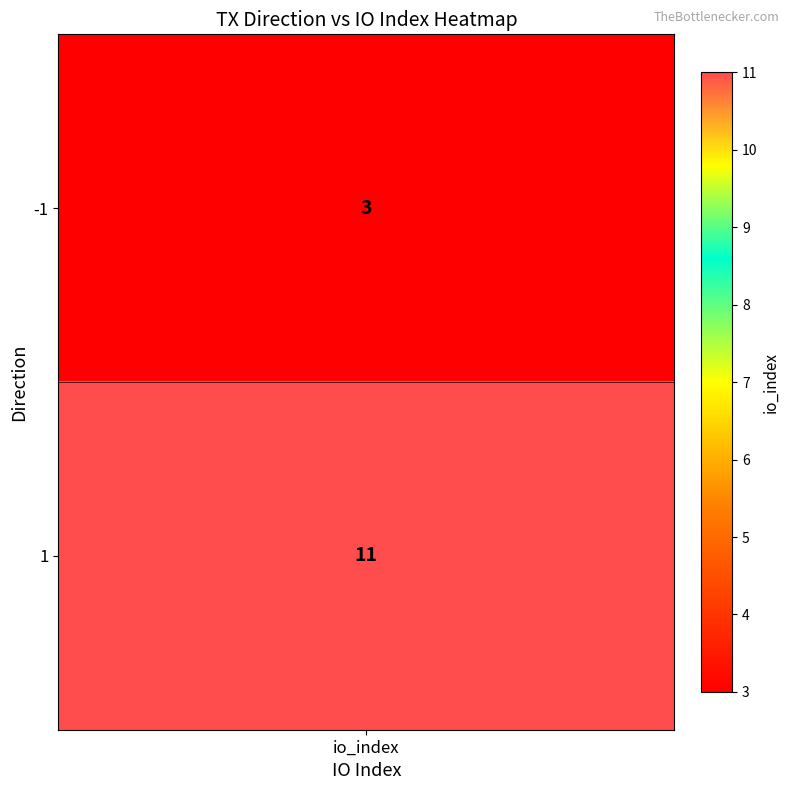

The chart shows a value of 2 at -1. True or false?

False